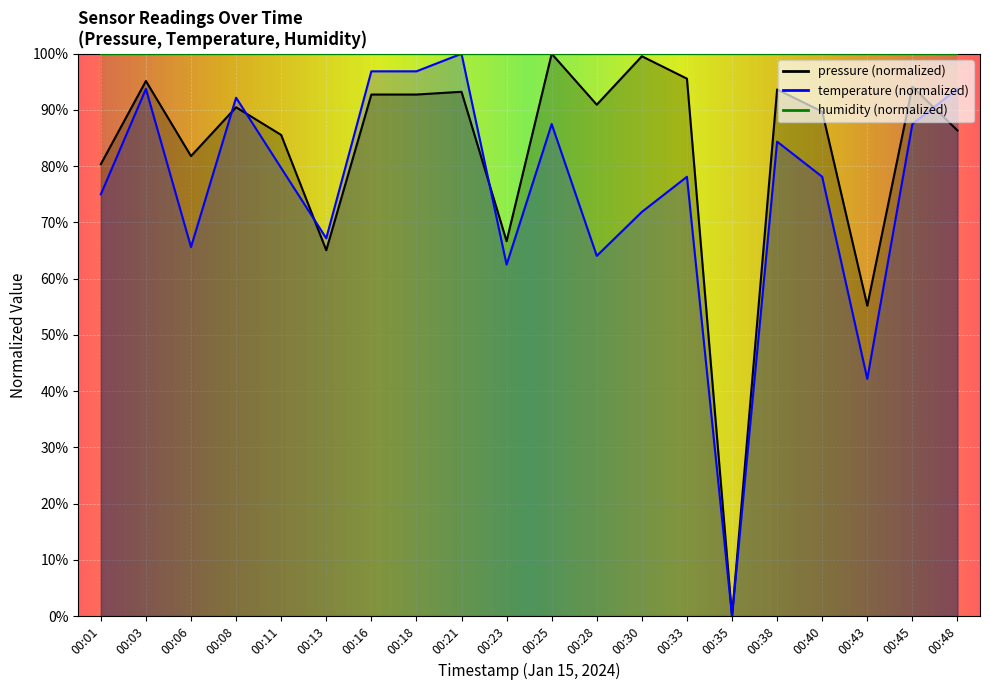

How many data points in temperature are above 79?

10